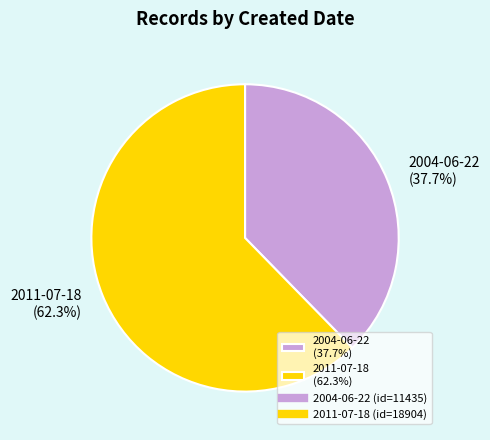

What percentage is the 2004-06-22 slice, to the nearest percent?

38%